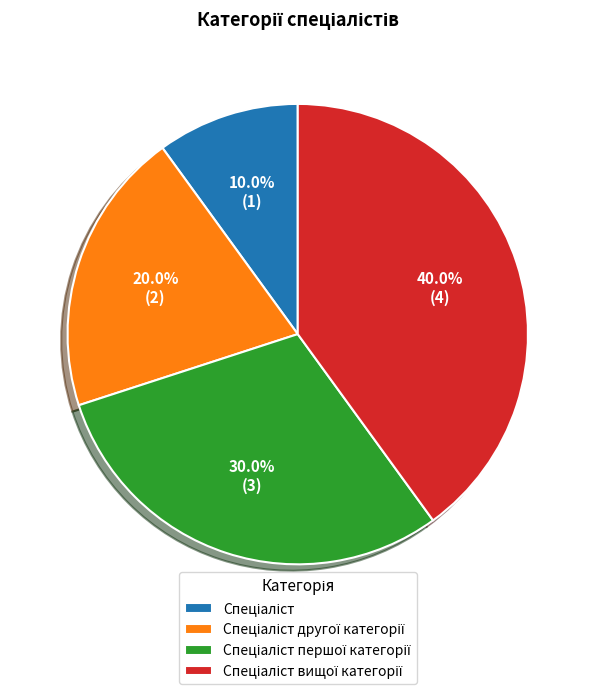

Is there a majority slice in this chart?

No